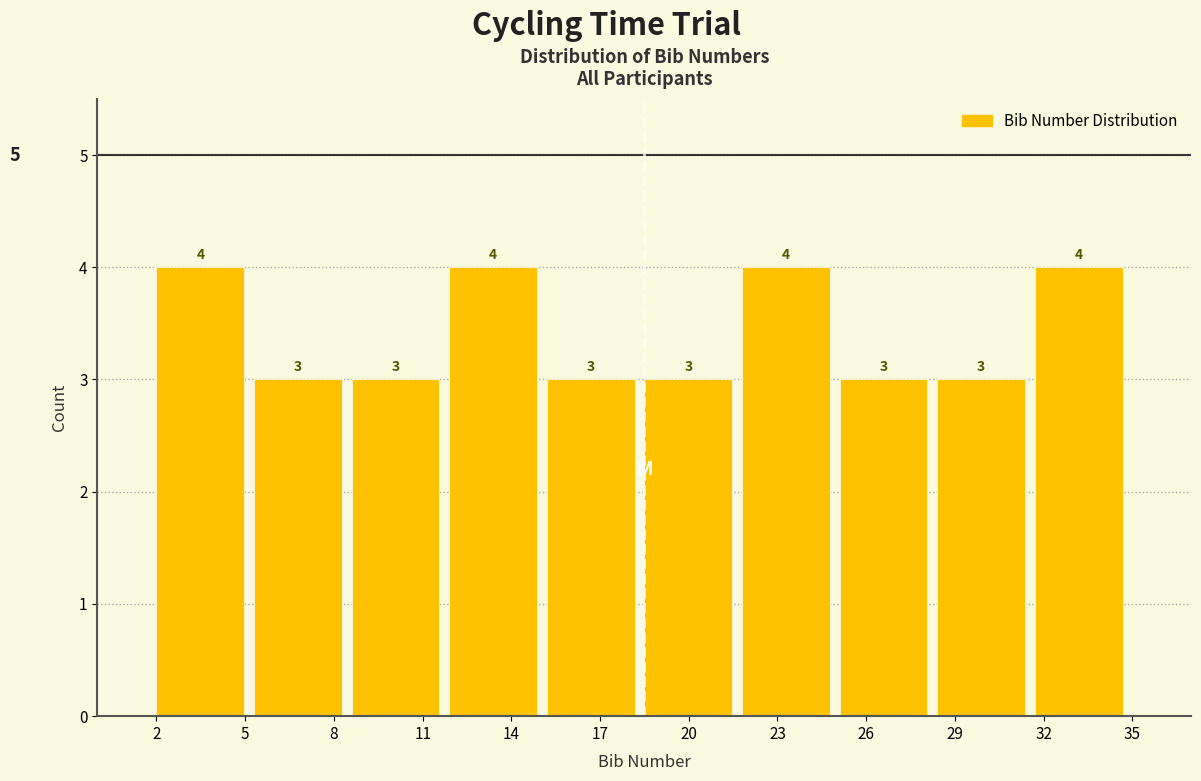

Reading left to right, transcribe this chart: for each bar, give the range it covers on the x-axis and its height. The bar edges are not printed on the chart, so give them approximately, as read against the axis.

2.0 to 5.3: 4
5.3 to 8.6: 3
8.6 to 11.9: 3
11.9 to 15.2: 4
15.2 to 18.5: 3
18.5 to 21.8: 3
21.8 to 25.1: 4
25.1 to 28.4: 3
28.4 to 31.7: 3
31.7 to 35.0: 4